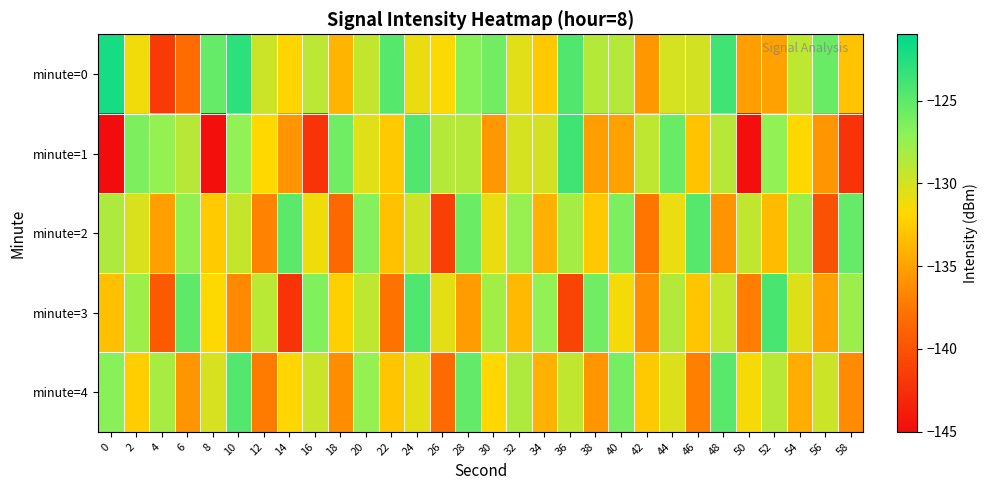

What is the total value across all series at 28?

-641.7